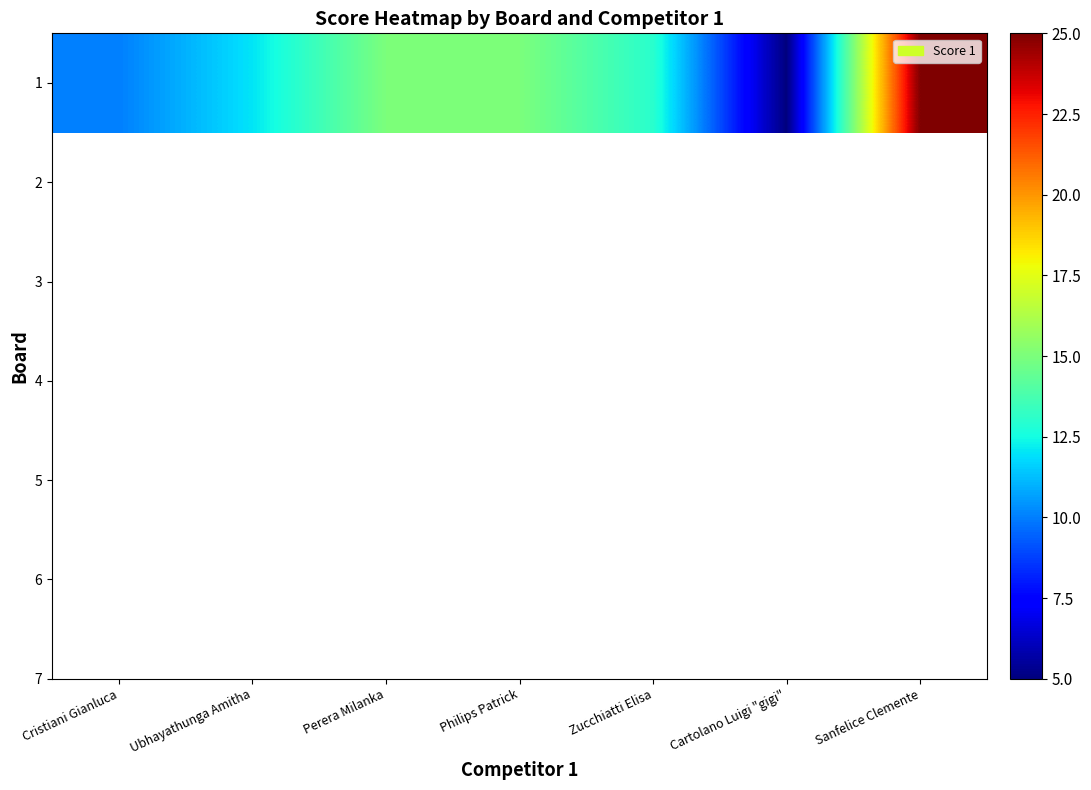

What is the change in value from Cristiani Gianluca to Zucchiatti Elisa?

+3